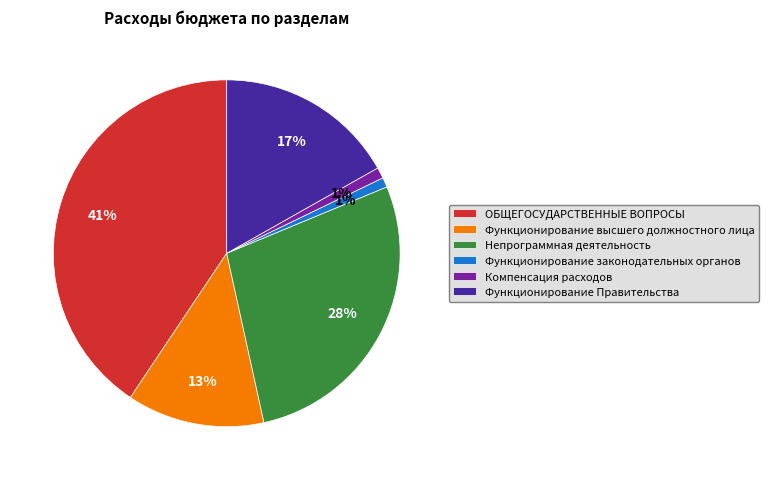

Do Функционирование Правительства and Функционирование высшего должностного лица together represent more than half of the pie?

No